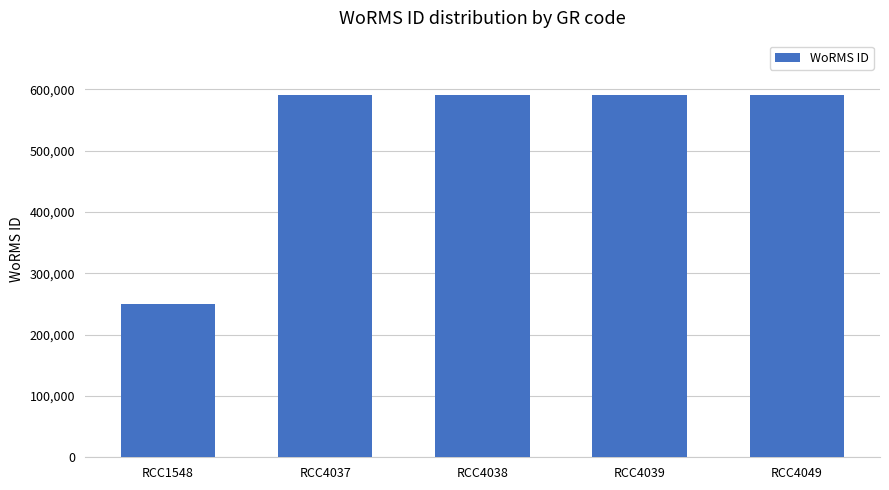

What is the minimum value shown in the chart?

249731